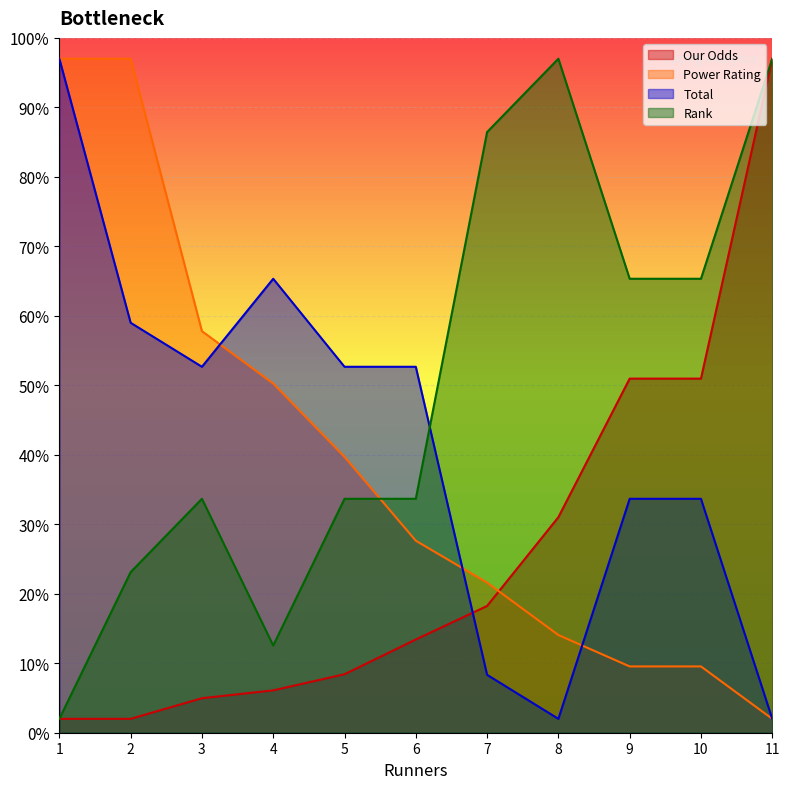

Which series has the largest total across all categories?

Rank